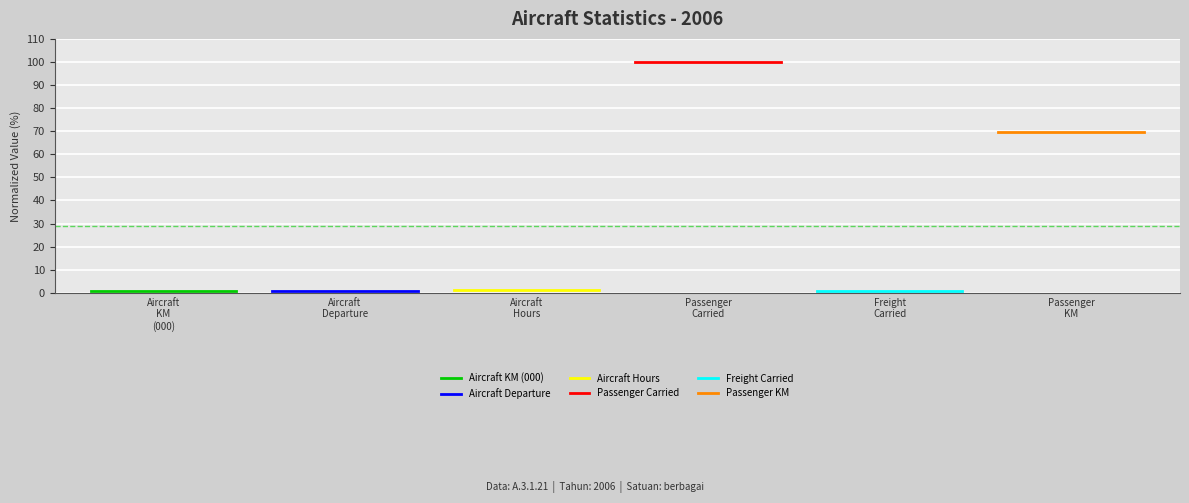

What is the smallest value displayed?

0.6